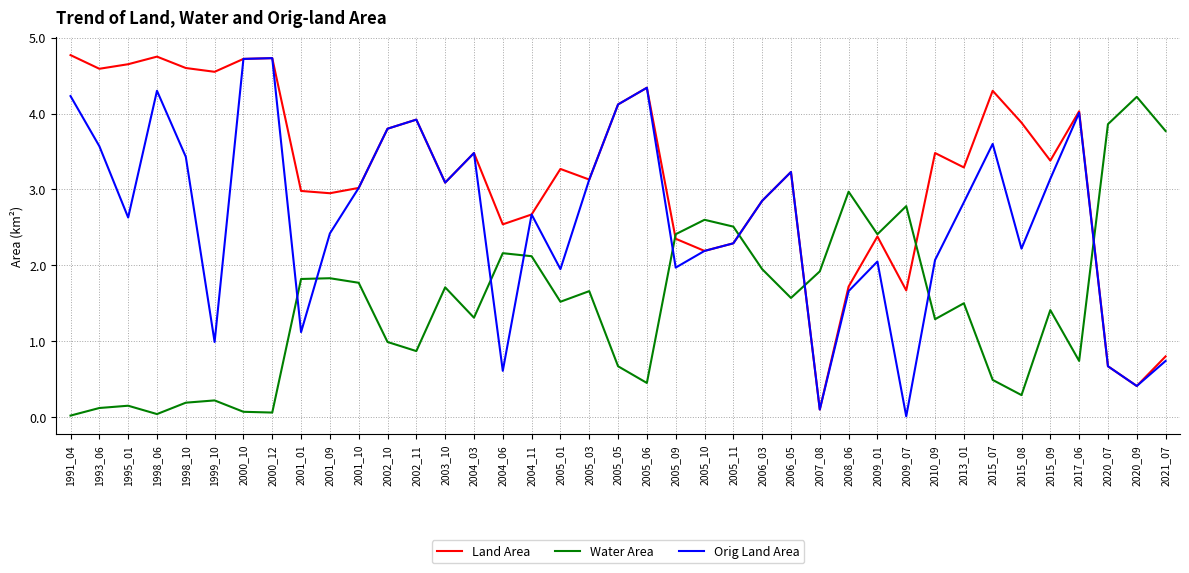

In Water Area, how many points are lower than both neighbors (excluding endpoints)?

11